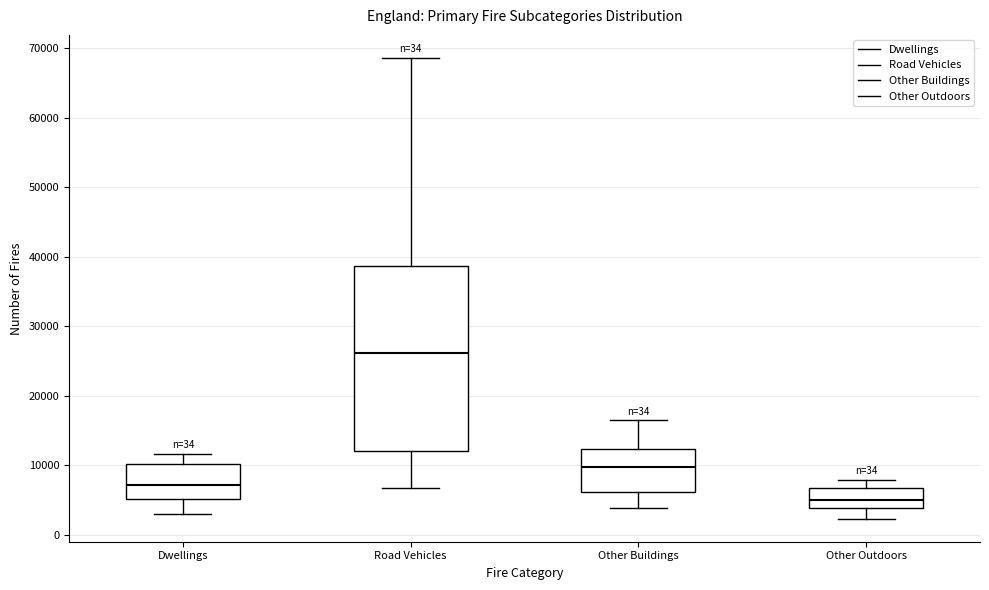

Which box has the lowest median line?

Other Outdoors